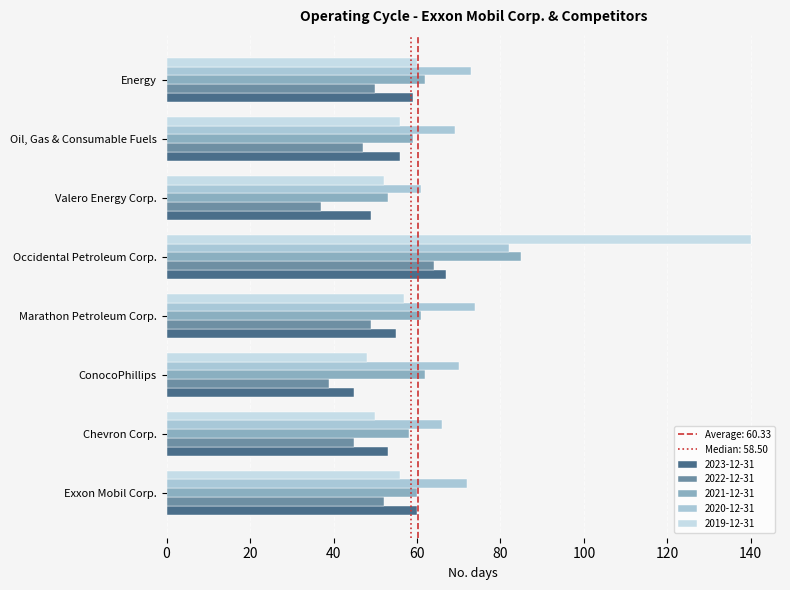

What is the lowest value of the 2019-12-31 series?

48